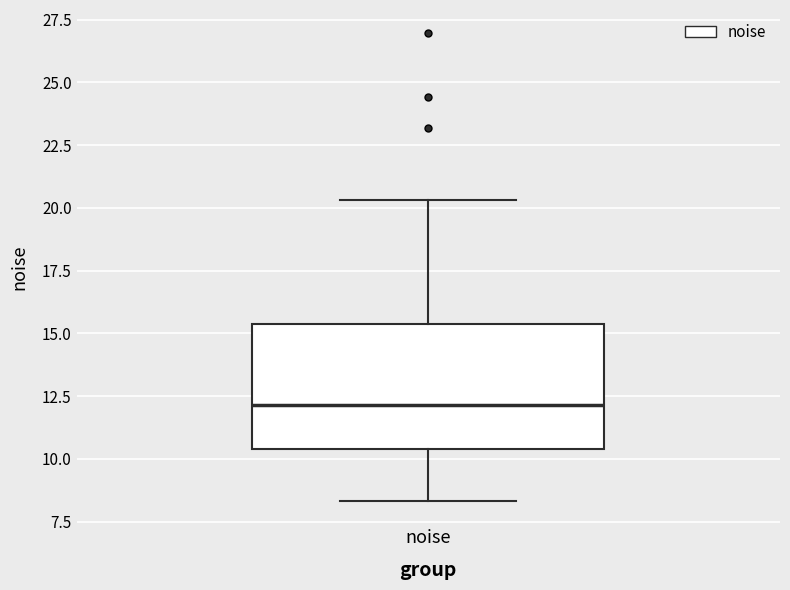

Read this box plot against the y-axis: the position of the median line, the range covered by the box, and the ends of both whiskers. The values are not printed on the chart, so give them approximately, as read against the axis.

median 12.0, box 10.5 to 15.5, whiskers 8.5 to 20.5